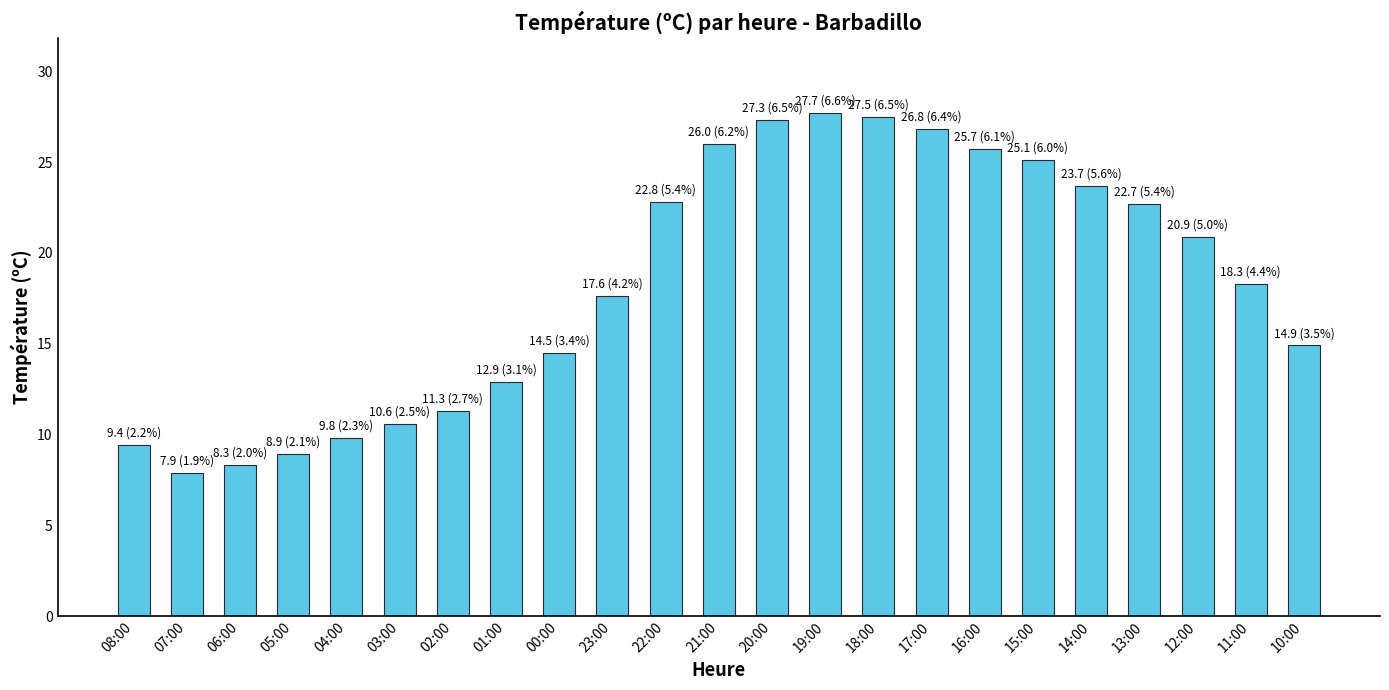

Does the chart contain any negative values?

No